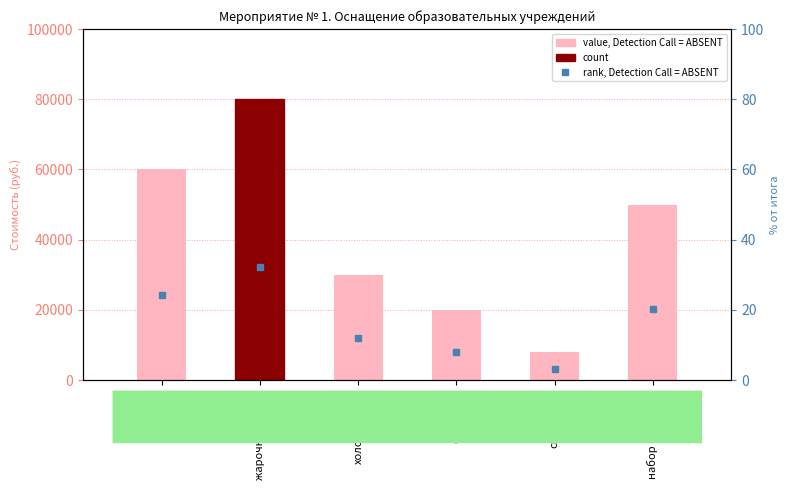

What is the maximum value for value, Detection Call = ABSENT?

80000.0